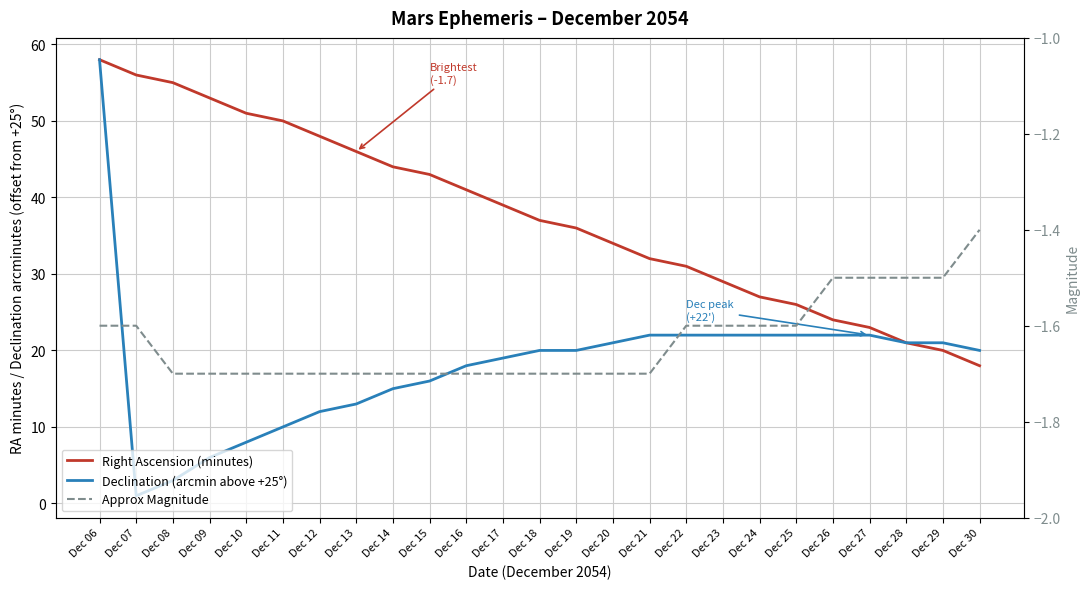

At which label is Right Ascension (minutes) closest to 38?

Dec 17